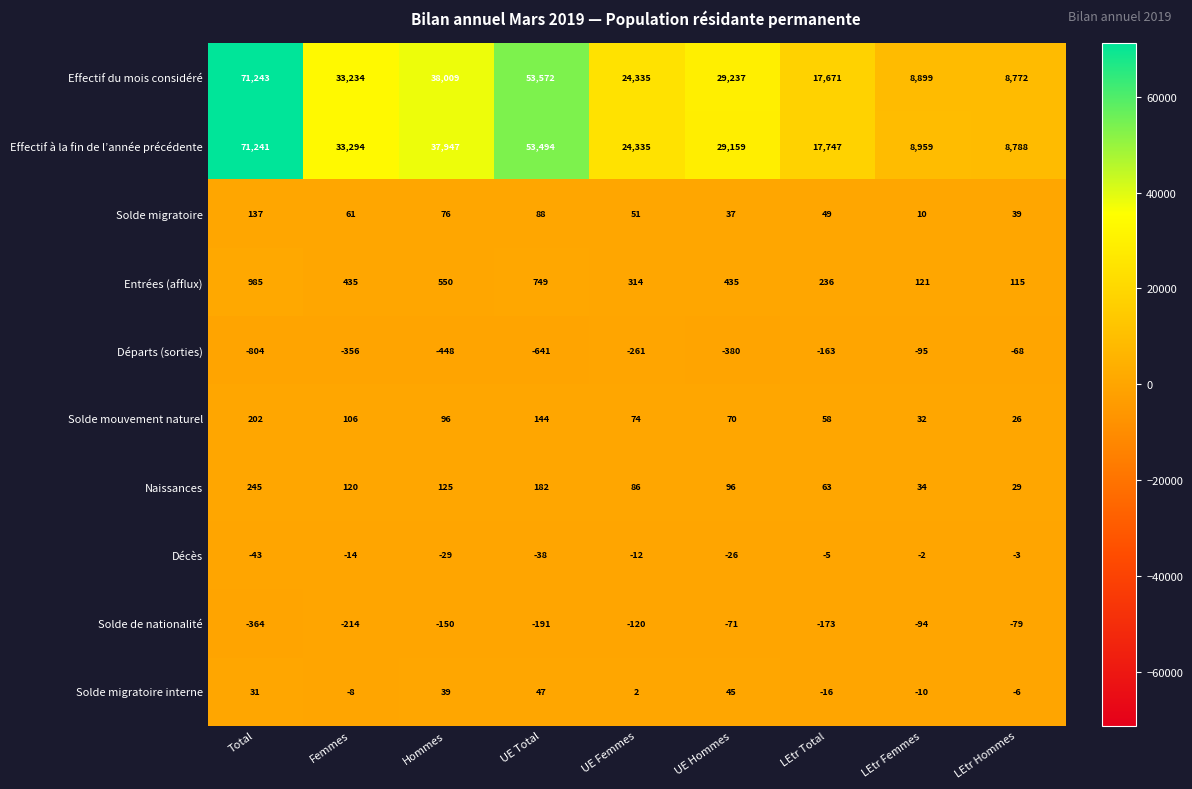

Count the number of categories in the chart.

9